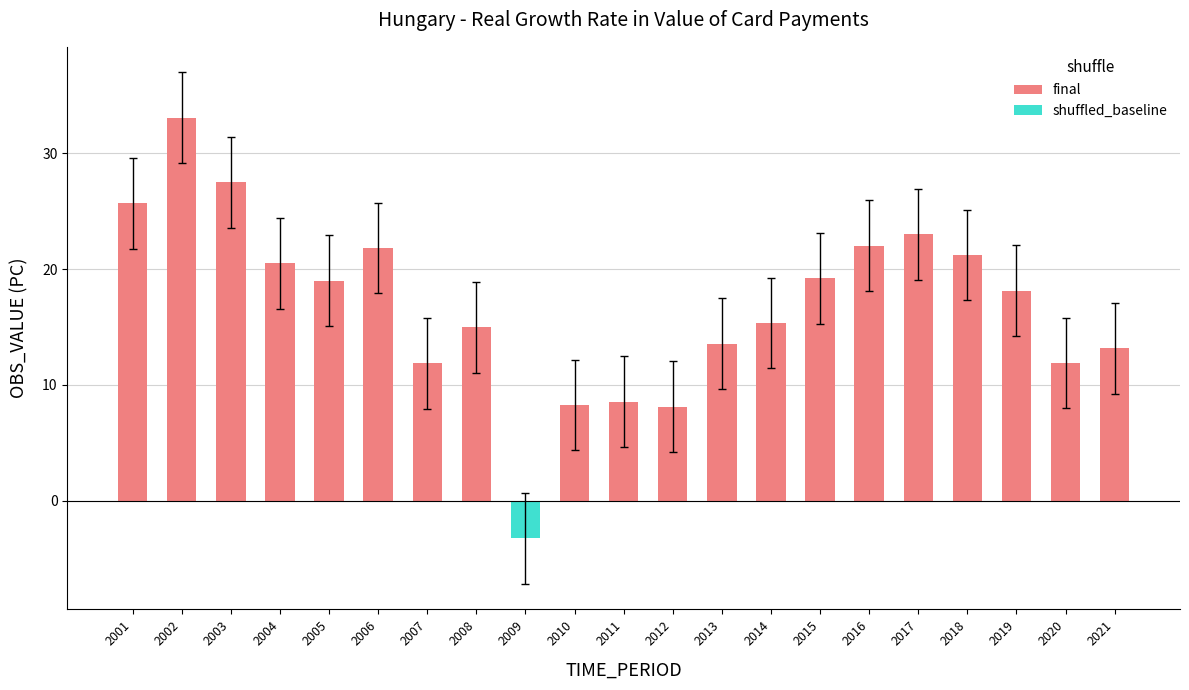

What is the highest value of the final series?

33.1